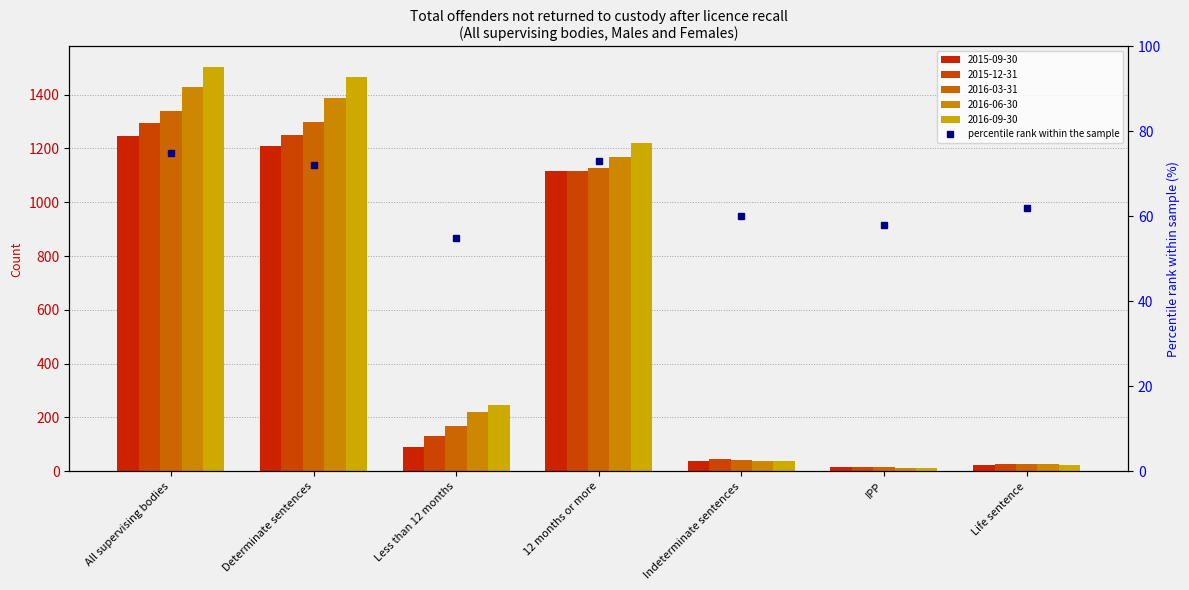

What position from the right is Determinate sentences?

6